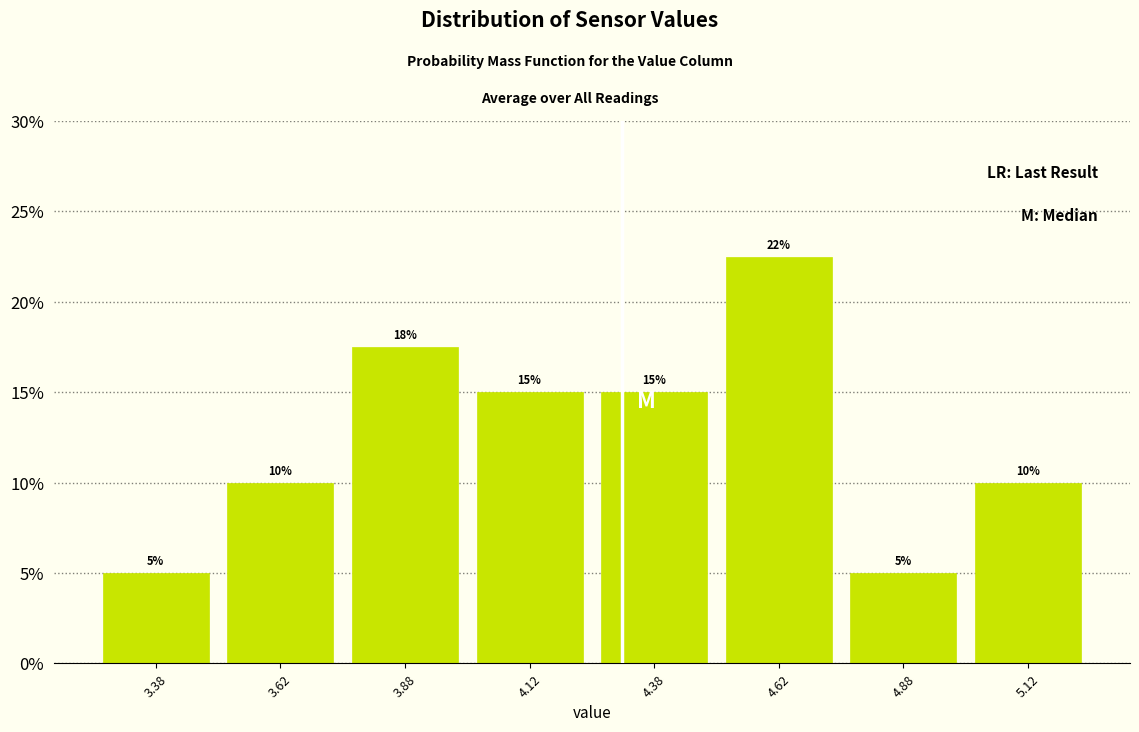

Over which range of the x-axis is the bar tallest?

4.50 to 4.75